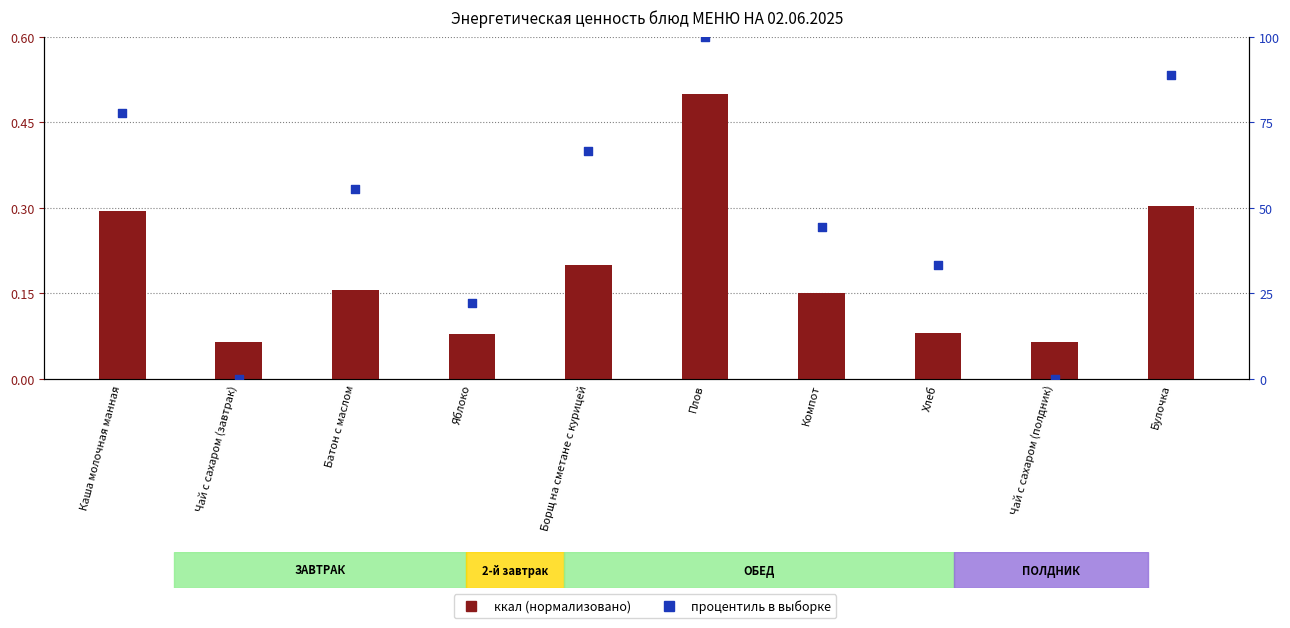

Which series has the largest total across all categories?

процентиль